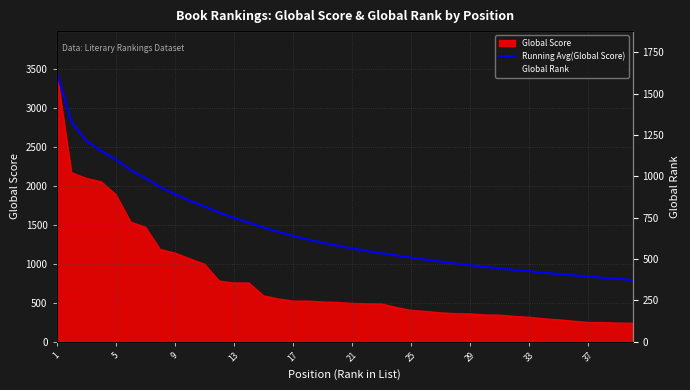

What is the maximum value for Running Avg(Global Score)?

3464.0